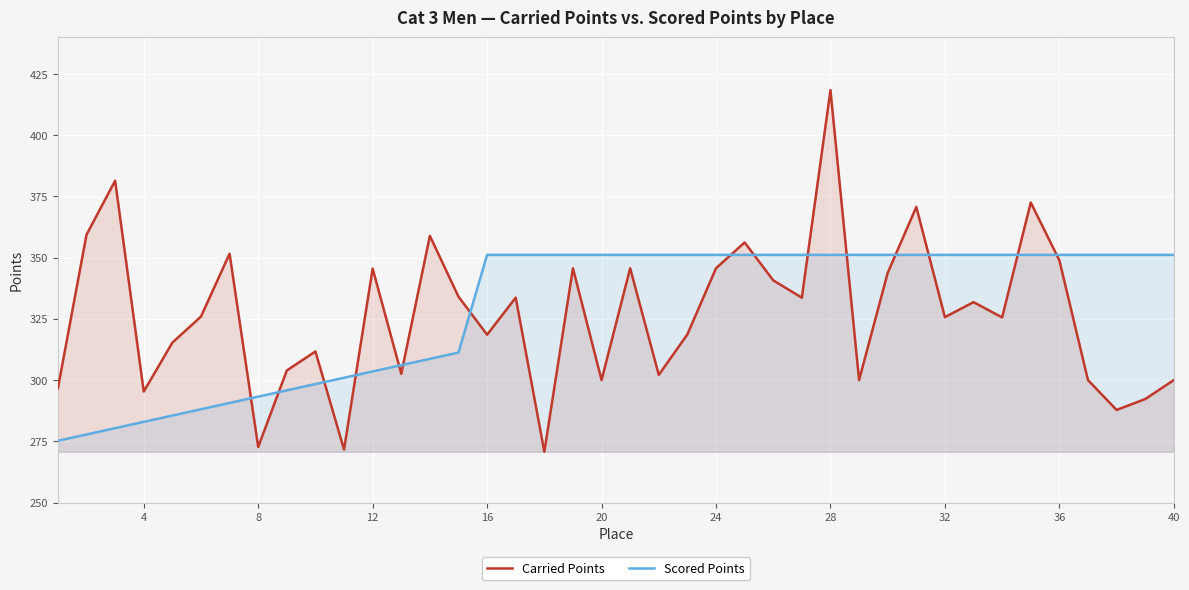

The value of Scored Points at 28 is 88.3. True or false?

False